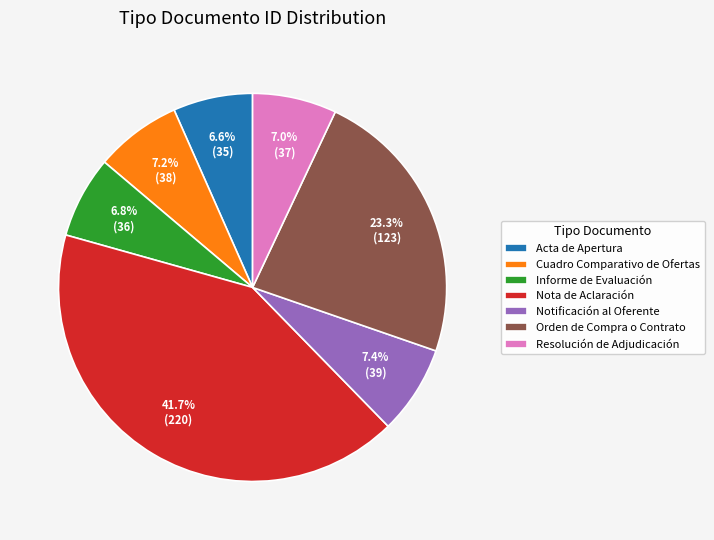

True or false: Orden de Compra o Contrato accounts for 10% of the total.

False